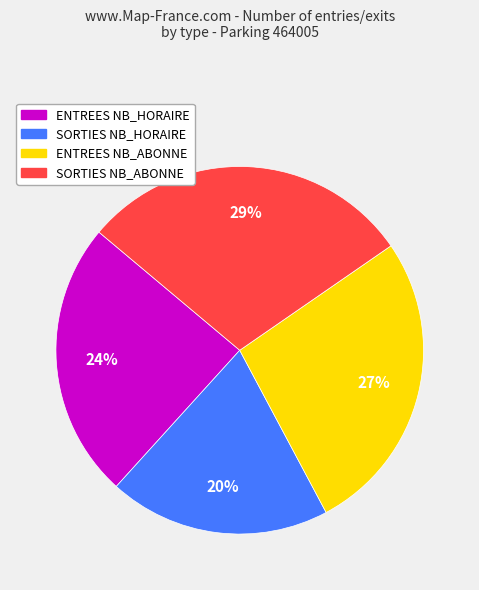

How many segments does this pie chart have?

4